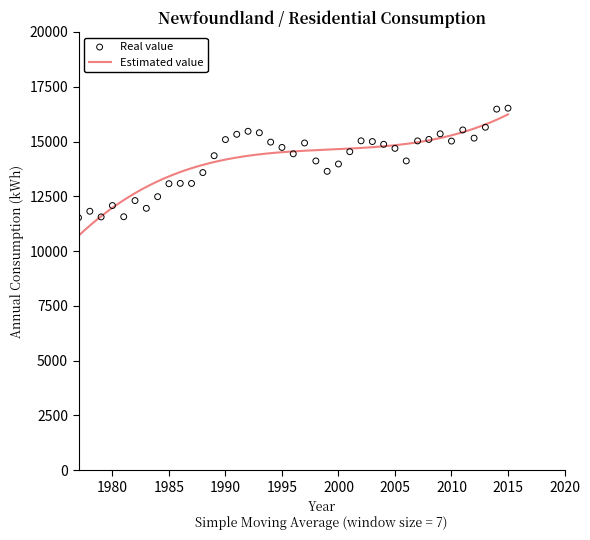

Which has a higher value, 1979 or 1980?

1980